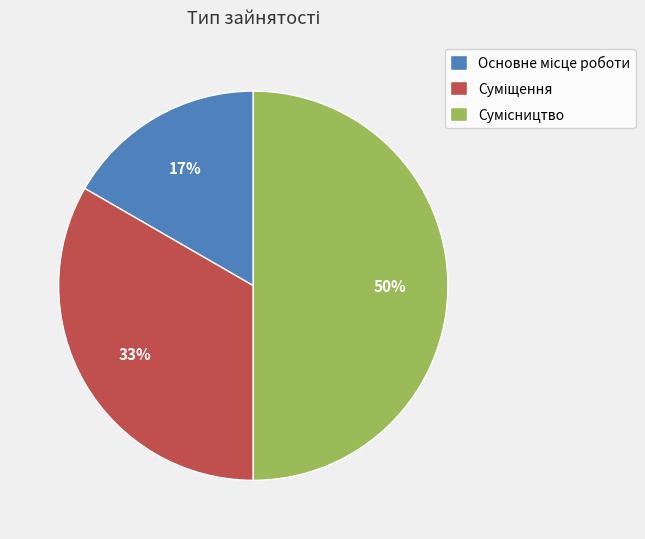

To the nearest percent, what is the average slice percentage?

33%